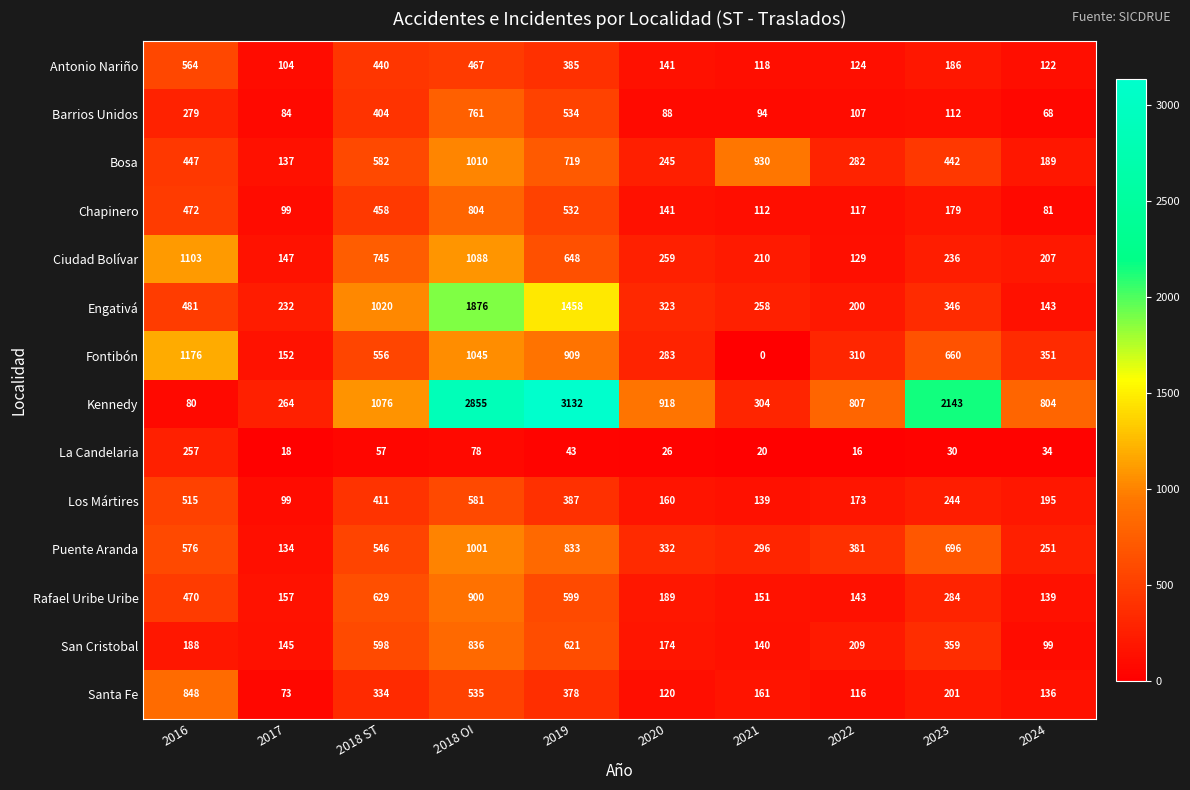

What is the total value across all series at 2022?

3114